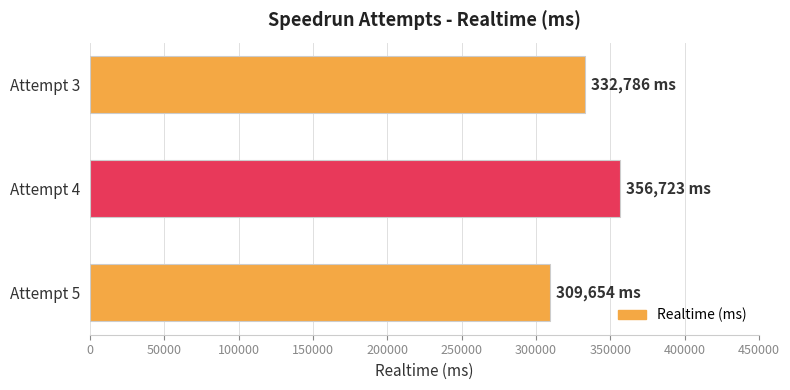

Reading top to bottom, transcribe all the data shown in this chart.

332786	356723	309654